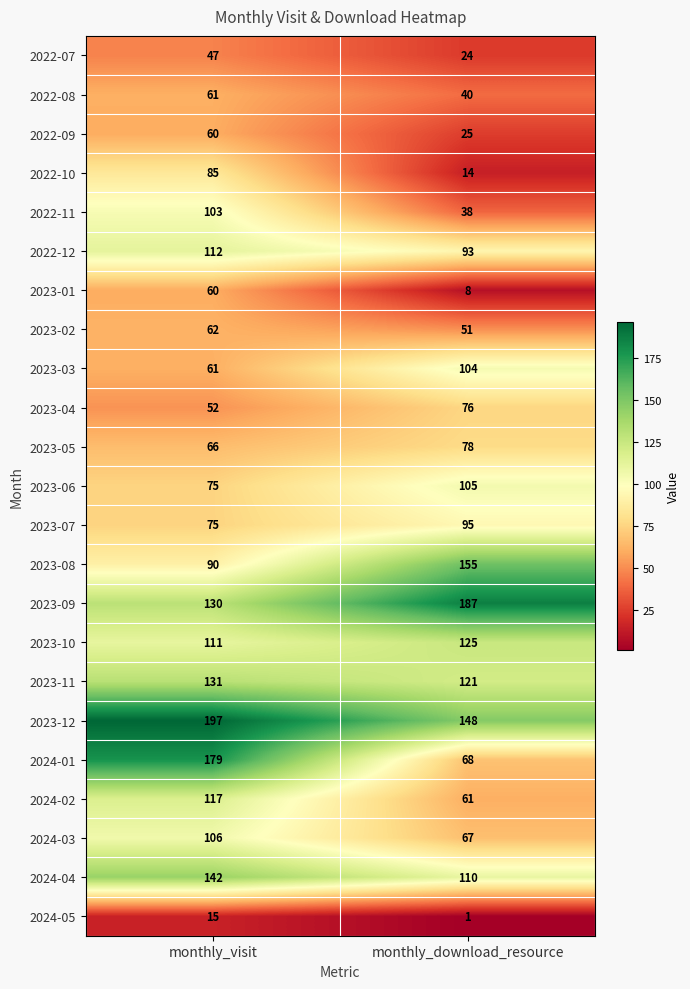

The 2022-07 series shows 42 at monthly_download_resource. True or false?

False